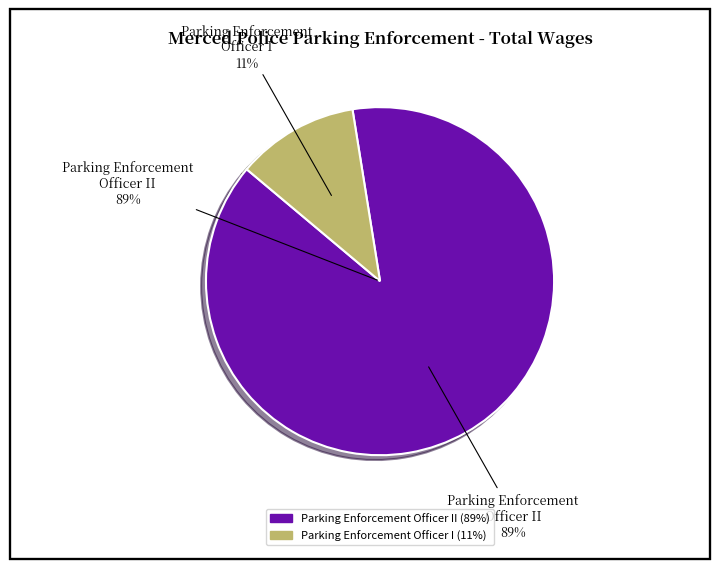

Which category has the smallest portion of the pie?

Parking Enforcement Officer I